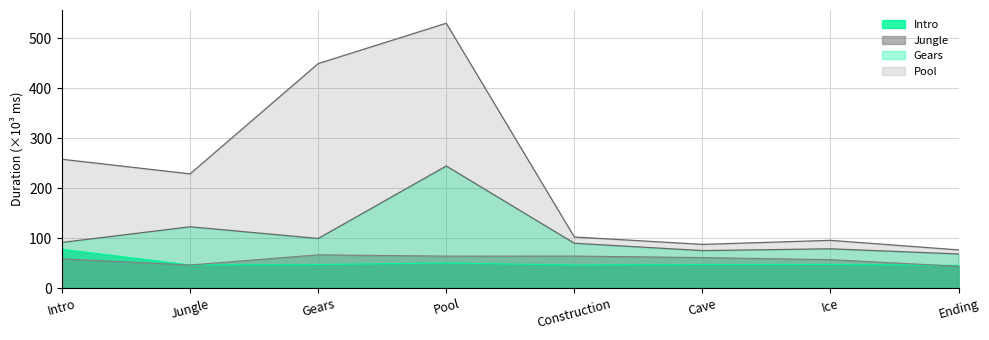

The value of Jungle at Ice is 56.9. True or false?

True